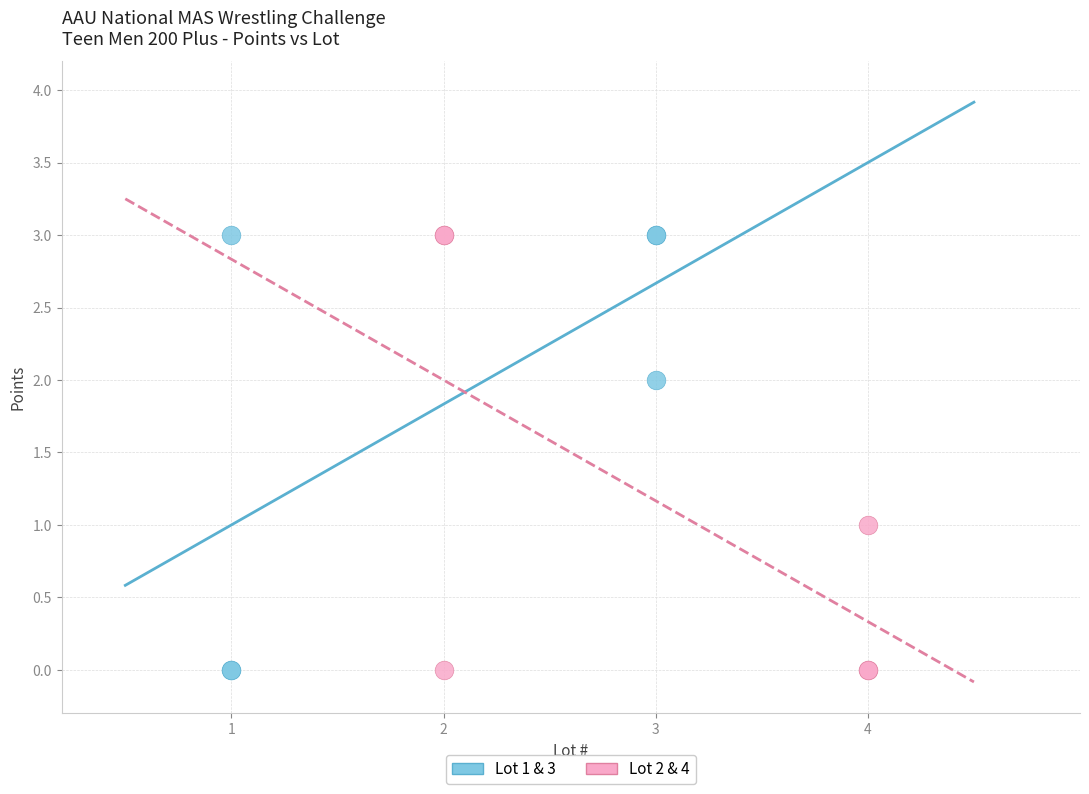

What are all the series names shown in the legend?

Lot 1 & 3, Lot 2 & 4